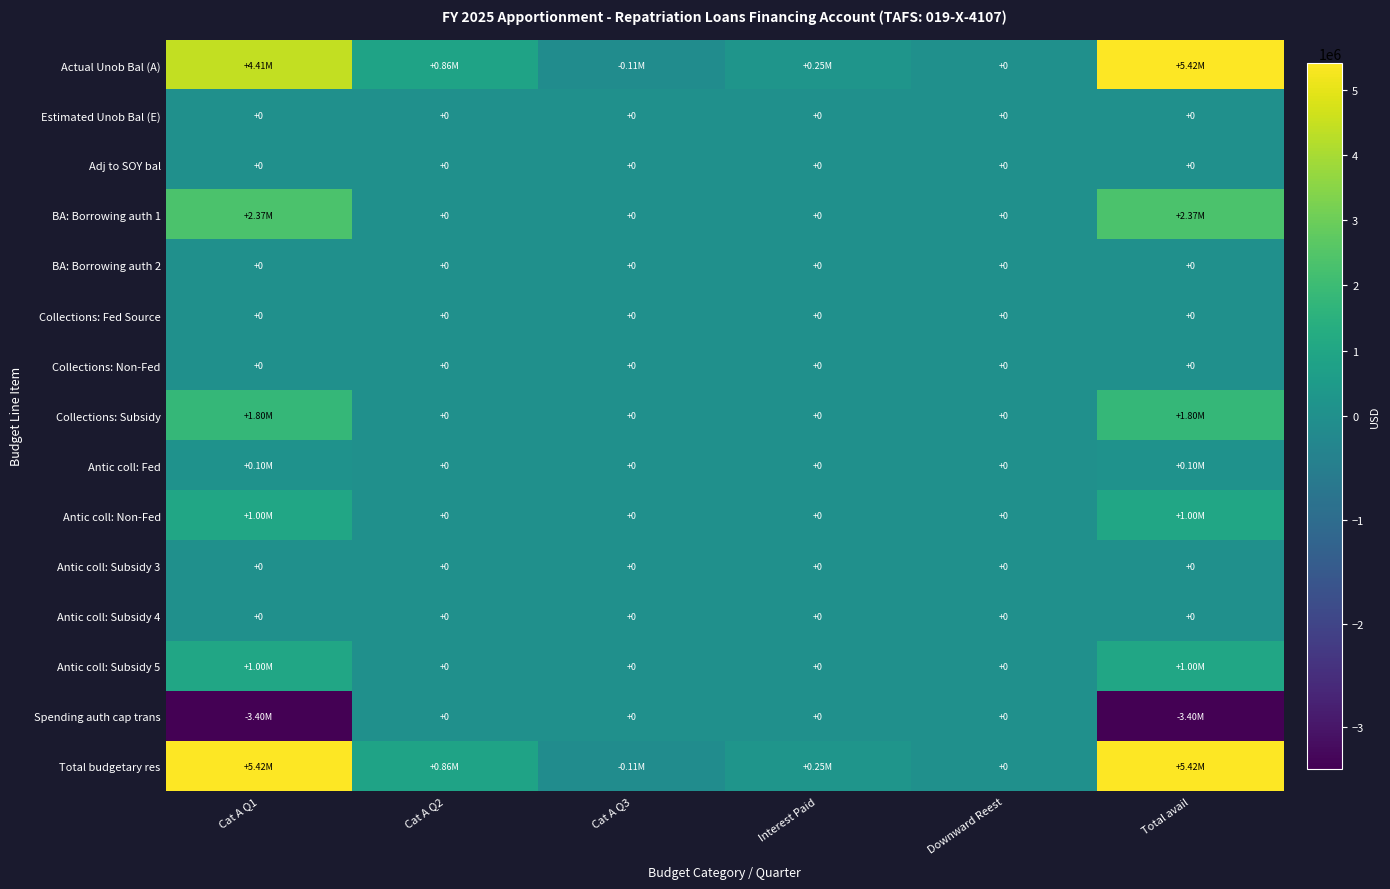

List the series in order of their peak value, highest first.

Actual Unob Bal (A), Total budgetary res, BA: Borrowing auth 1, Collections: Subsidy, Antic coll: Non-Fed, Antic coll: Subsidy 5, Antic coll: Fed, Estimated Unob Bal (E), Adj to SOY bal, BA: Borrowing auth 2, Collections: Fed Source, Collections: Non-Fed, Antic coll: Subsidy 3, Antic coll: Subsidy 4, Spending auth cap trans